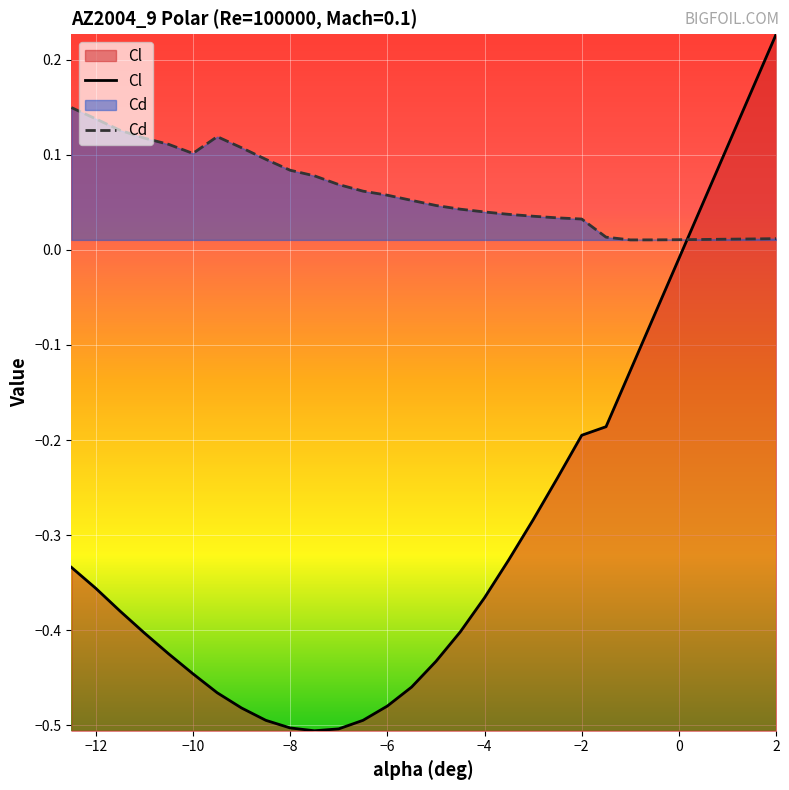

At which category is the sum across all series the highest?

2